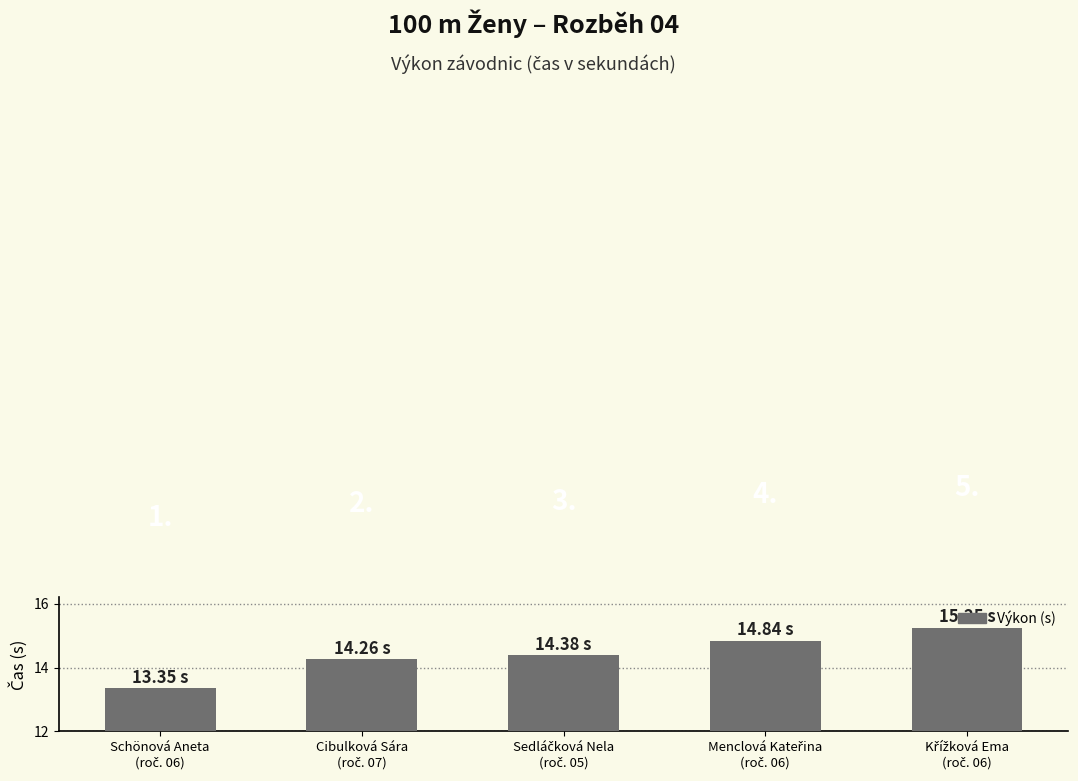

Which label corresponds to the largest value in the chart?

Křížková Ema
(roč. 06)